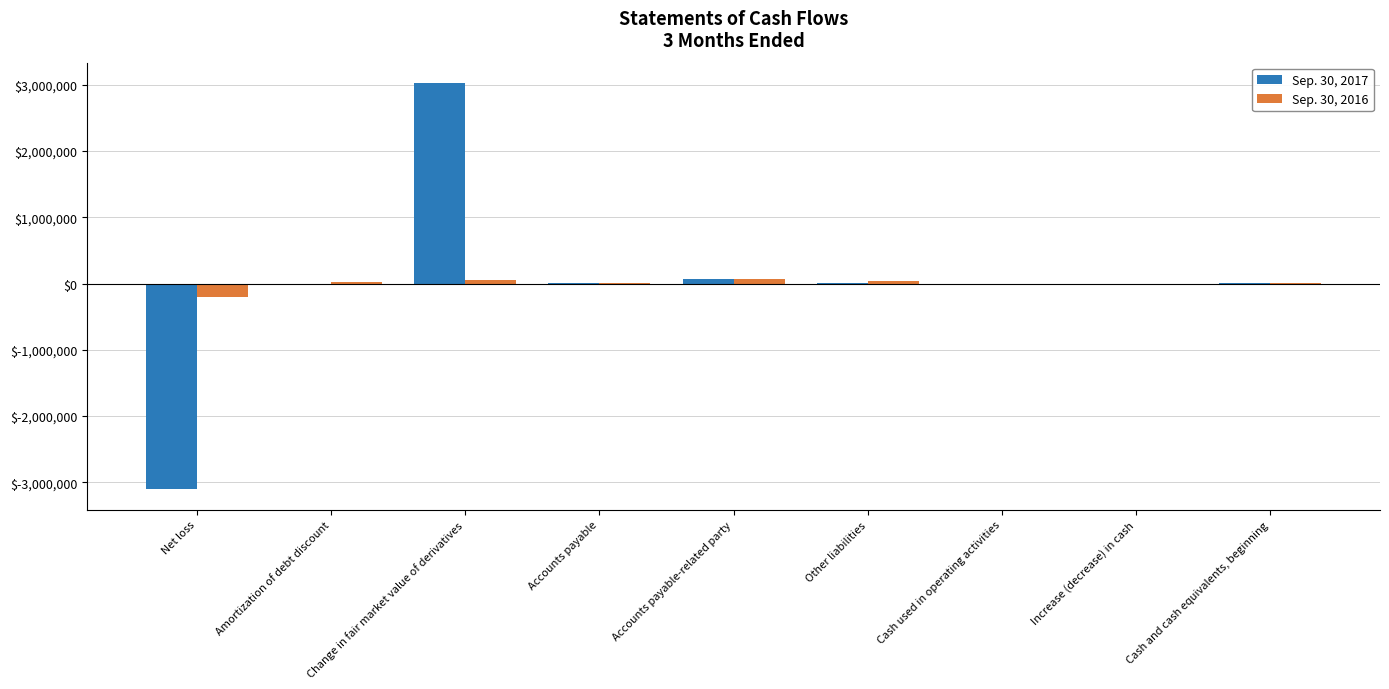

Where does the Sep. 30, 2016 series first go above 6700?

Amortization of debt discount